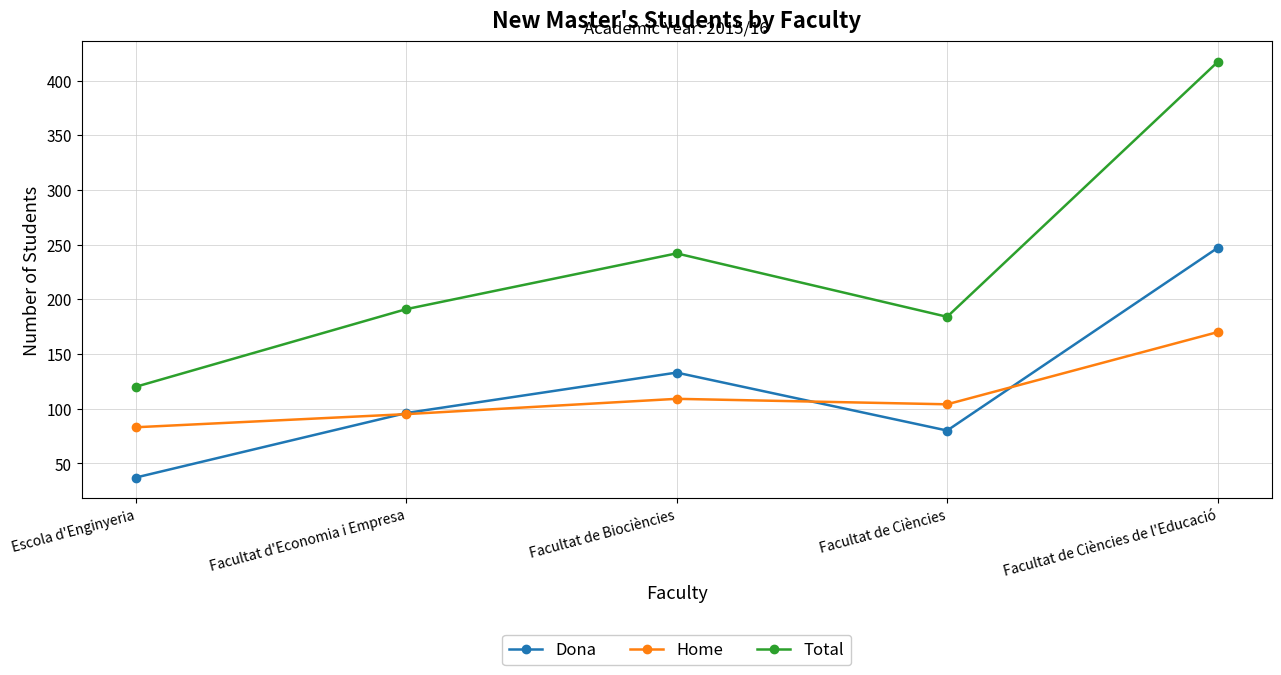

What is the spread (max minus min) of values at Facultat de Ciències de l'Educació?

247